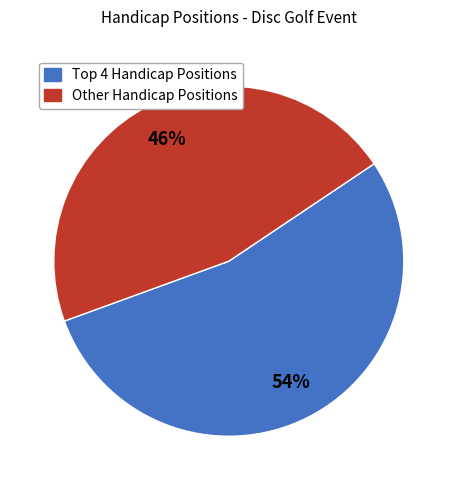

Does any single category account for the majority?

Yes